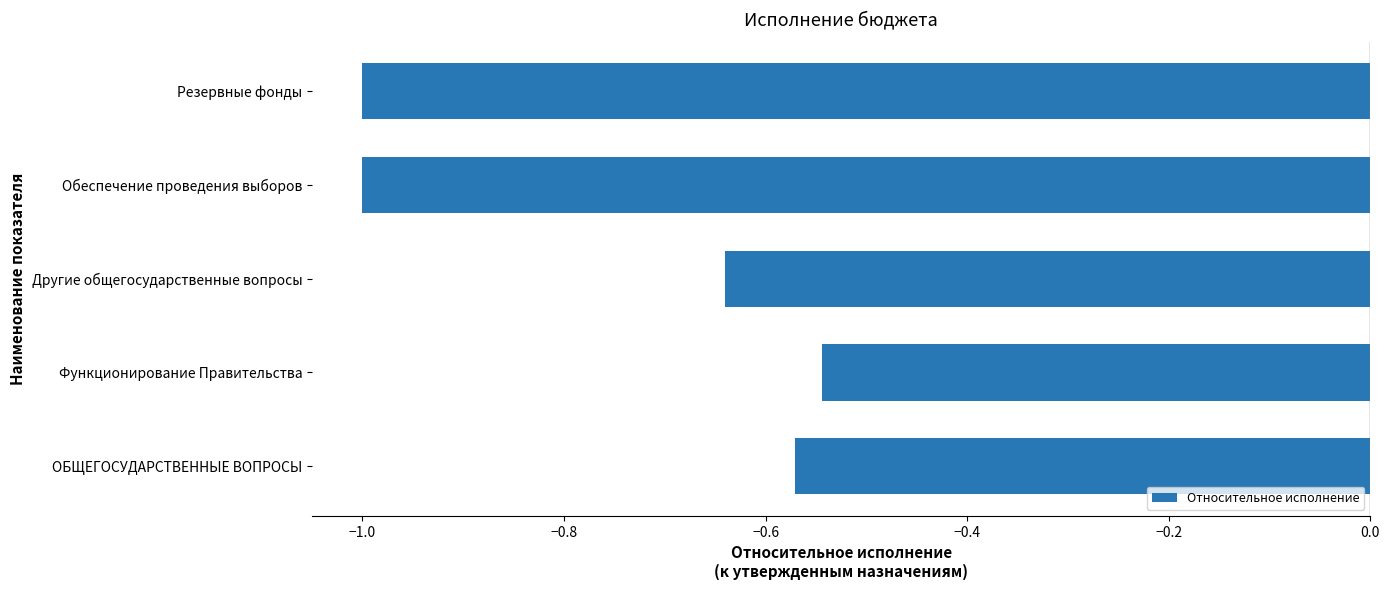

Which has a higher value, Резервные фонды or ОБЩЕГОСУДАРСТВЕННЫЕ ВОПРОСЫ?

ОБЩЕГОСУДАРСТВЕННЫЕ ВОПРОСЫ